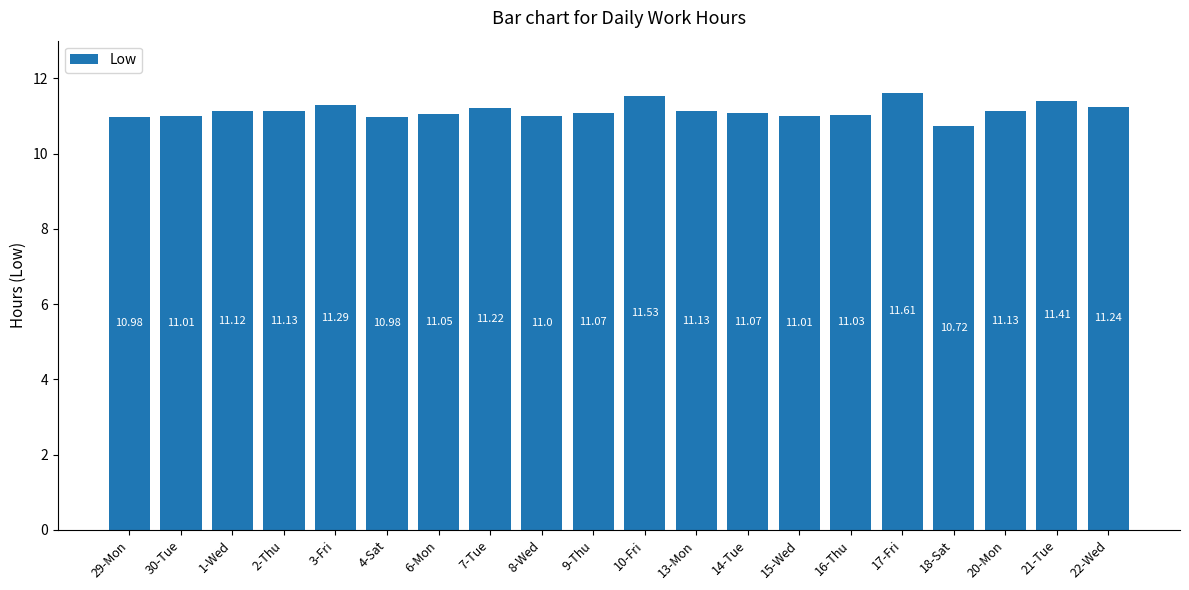

Which label corresponds to the smallest value in the chart?

18-Sat